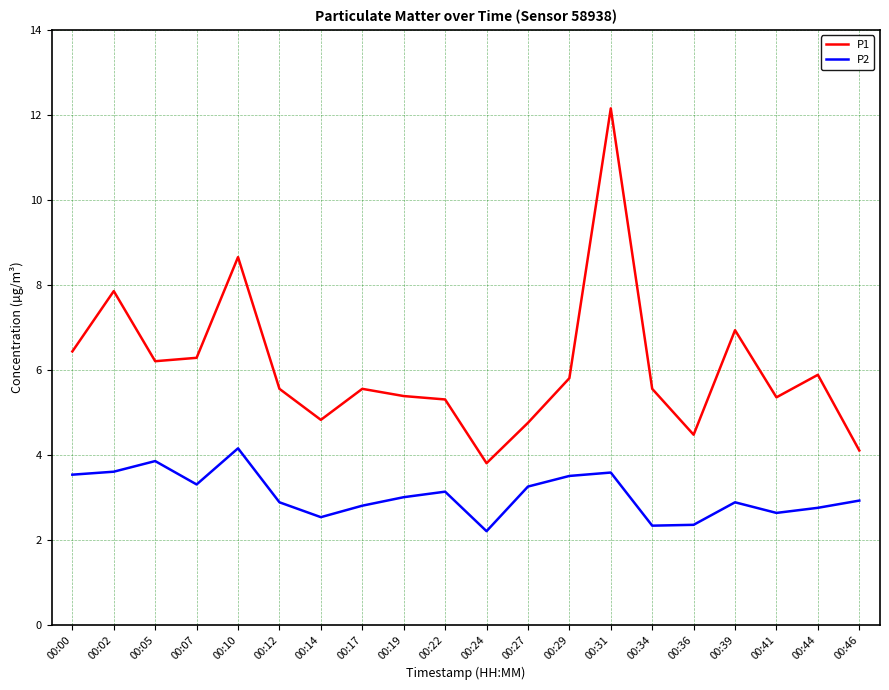

True or false: P2 and P1 intersect in this chart.

False